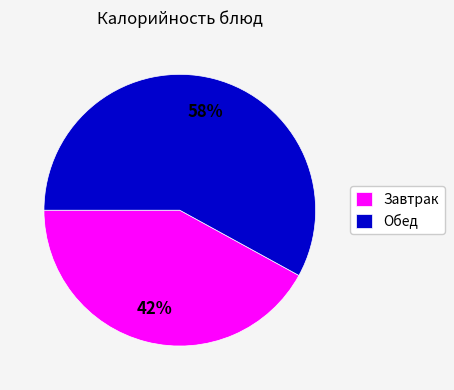

Approximately how many times larger is the value at Завтрак compared to Обед?

0.7